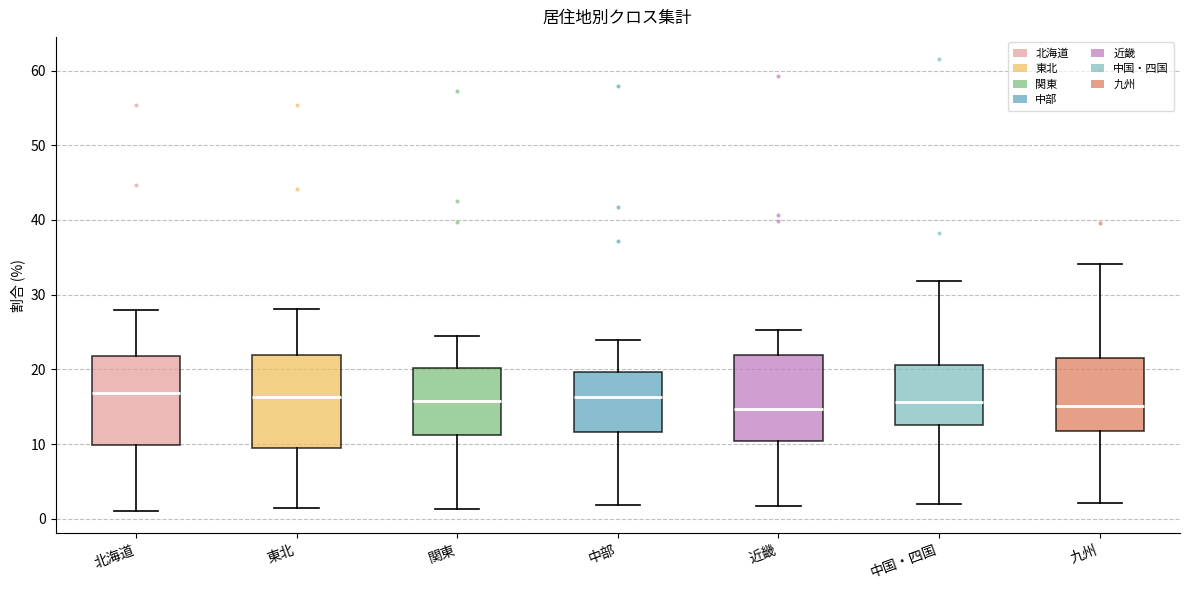

Where does the median line of the box for 中国・四国 sit on the y-axis? The values are not printed on the chart, so give them approximately, as read against the axis.

16